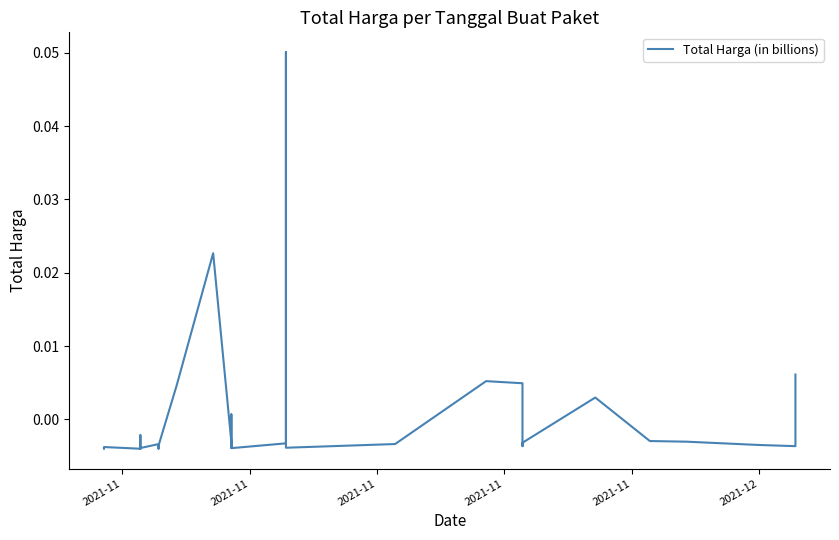

The chart shows a value of -0.0 at 23. True or false?

False